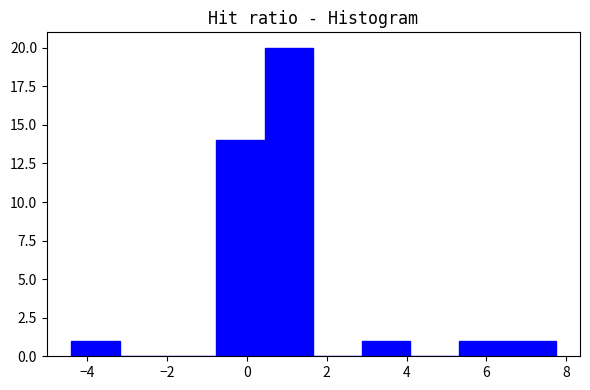

Reading left to right, list every bar in this chart as the range it spans on the x-axis followed by its height. Neither the bar edges nor the heights are printed on the chart, so give them approximately, as read against the axes.

-4.4 to -3.2: 1
-3.2 to -2.0: 0
-2.0 to -0.8: 0
-0.8 to 0.4: 14
0.4 to 1.6: 20
1.6 to 2.8: 0
2.8 to 4.0: 1
4.0 to 5.4: 0
5.4 to 6.6: 1
6.6 to 7.8: 1